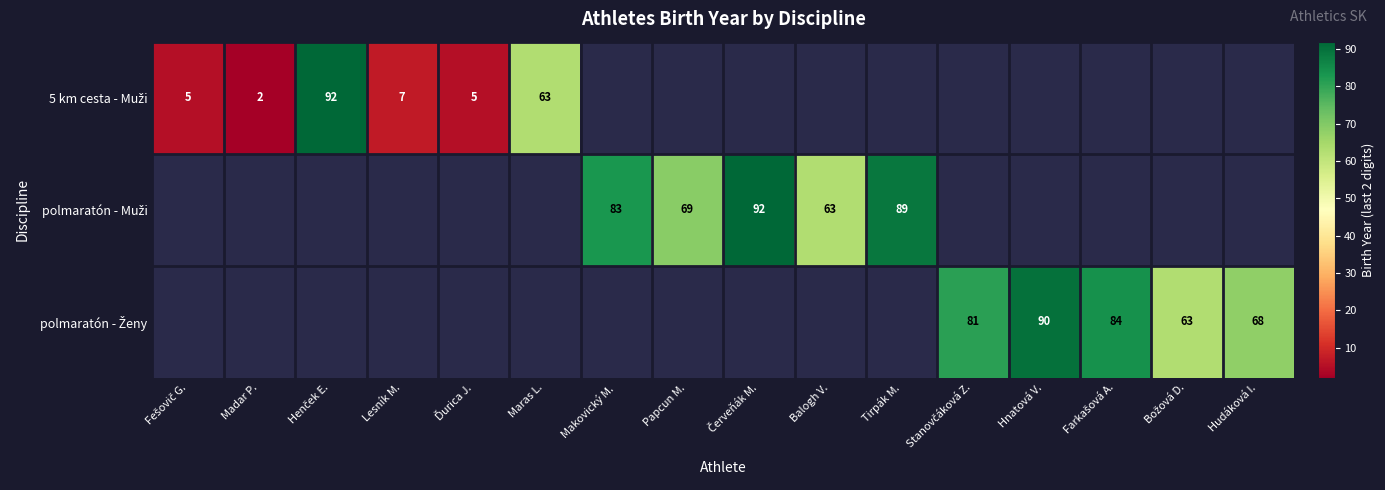

Count the number of data series in this chart.

3